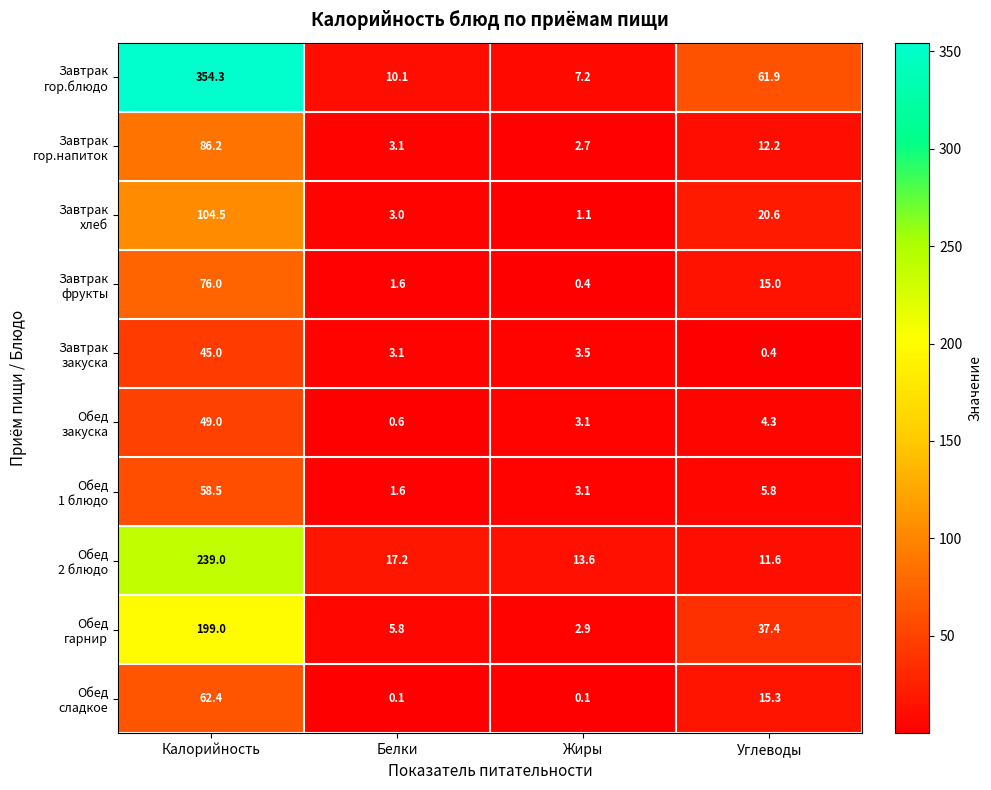

At which category is the sum across all series the highest?

Калорийность